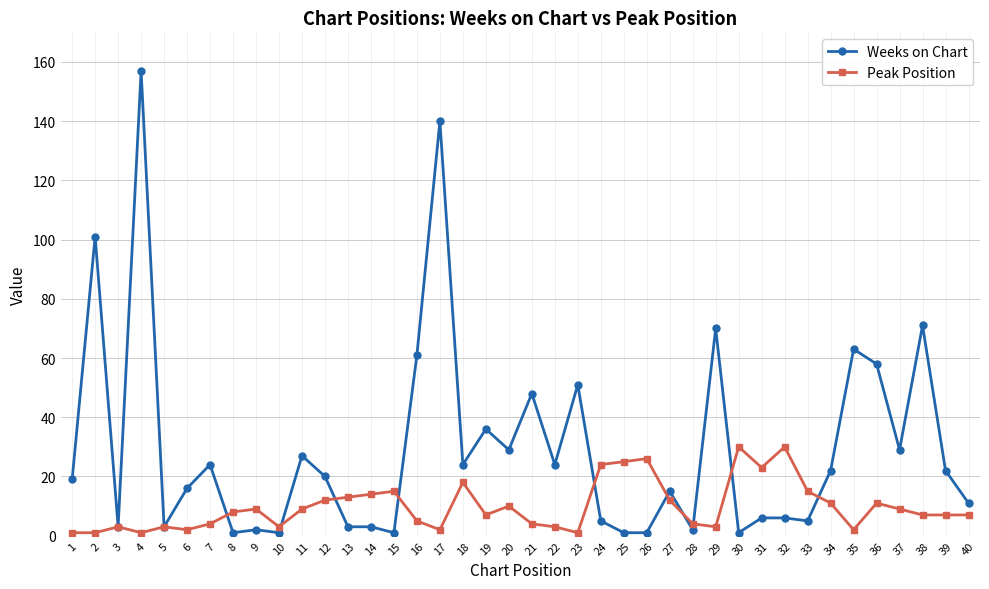

Which series changed the most between 20 and 40?

Weeks on Chart